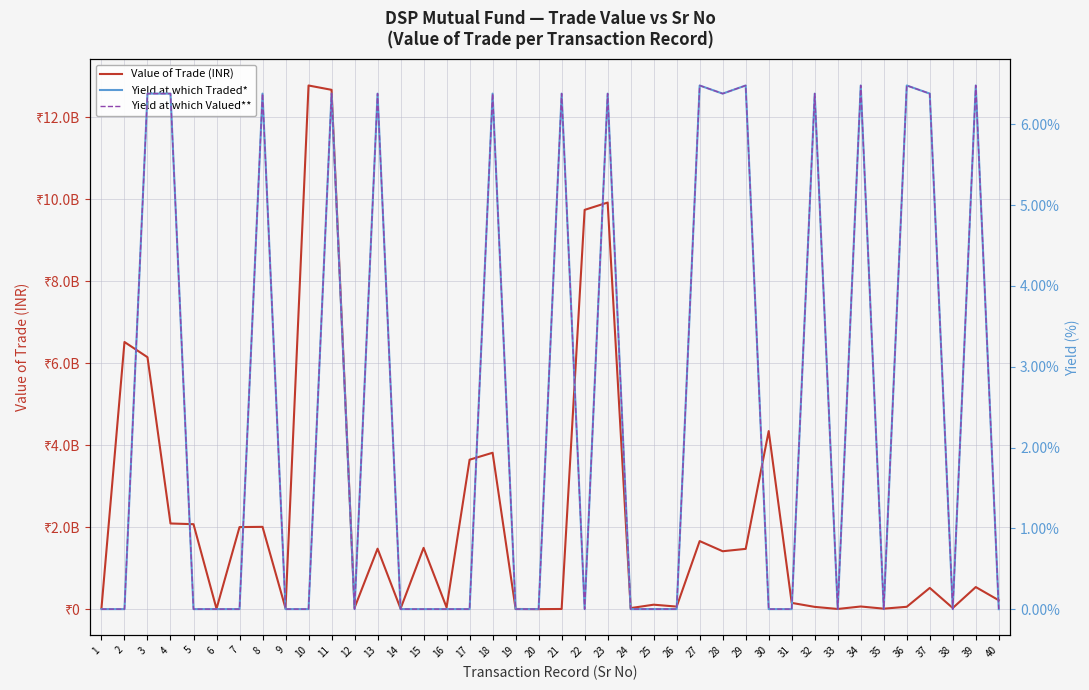

Reading left to right, what are all the values shown in this chart?

Value of Trade (INR): 1=24339510.0	2=6515081544.6	3=6144161905.5	4=2088875758.3	5=2071537629.2	6=8645899.1	7=2000900907.0	8=2006566787.4	9=21122226.6	10=12770867505.6	11=12664992952.8	12=33134986.5	13=1474089310.4	14=12060820.5	15=1494175369.7	16=40758796.6	17=3644591761.6	18=3813778515.7	19=3783083.3	20=449.3	21=3488414.9	22=9737539783.8	23=9915700247.0	24=25615860.5	25=108127572.6	26=62144408.1	27=1659556869.0	28=1411809093.4	29=1469631256.5	30=4342047941.4	31=152142770.7	32=54723828.3	33=3788725.7	34=64326901.9	35=11352859.7	36=56965101.6	37=517040982.2	38=27304840.6	39=538216952.9	40=216038648.9
Yield at which Traded*: 1=0.0	2=0.0	3=0.1	4=0.1	5=0.0	6=0.0	7=0.0	8=0.1	9=0.0	10=0.0	11=0.1	12=0.0	13=0.1	14=0.0	15=0.0	16=0.0	17=0.0	18=0.1	19=0.0	20=0.0	21=0.1	22=0.0	23=0.1	24=0.0	25=0.0	26=0.0	27=0.1	28=0.1	29=0.1	30=0.0	31=0.0	32=0.1	33=0.0	34=0.1	35=0.0	36=0.1	37=0.1	38=0.0	39=0.1	40=0.0
Yield at which Valued**: 1=0.0	2=0.0	3=0.1	4=0.1	5=0.0	6=0.0	7=0.0	8=0.1	9=0.0	10=0.0	11=0.1	12=0.0	13=0.1	14=0.0	15=0.0	16=0.0	17=0.0	18=0.1	19=0.0	20=0.0	21=0.1	22=0.0	23=0.1	24=0.0	25=0.0	26=0.0	27=0.1	28=0.1	29=0.1	30=0.0	31=0.0	32=0.1	33=0.0	34=0.1	35=0.0	36=0.1	37=0.1	38=0.0	39=0.1	40=0.0